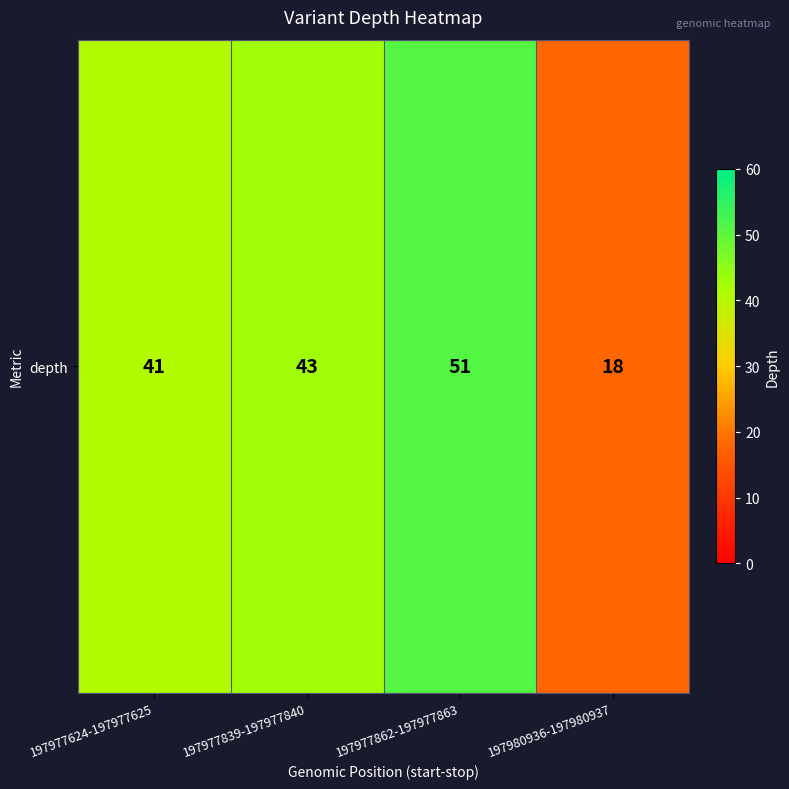

Between 197977624-197977625 and 197977862-197977863, which is larger?

197977862-197977863